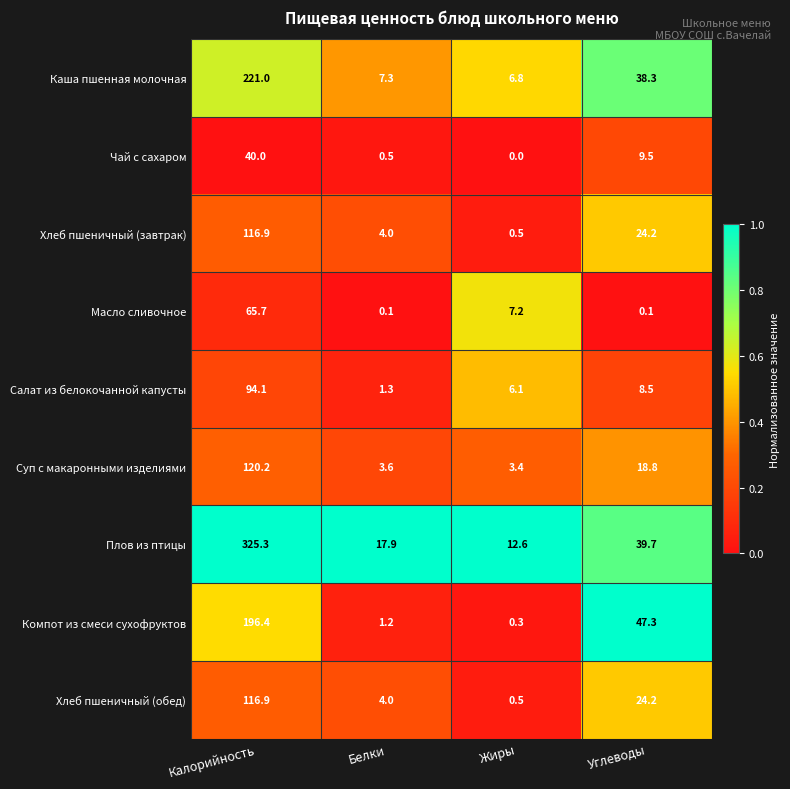

Where does the Хлеб пшеничный (завтрак) series first go above 24?

Калорийность